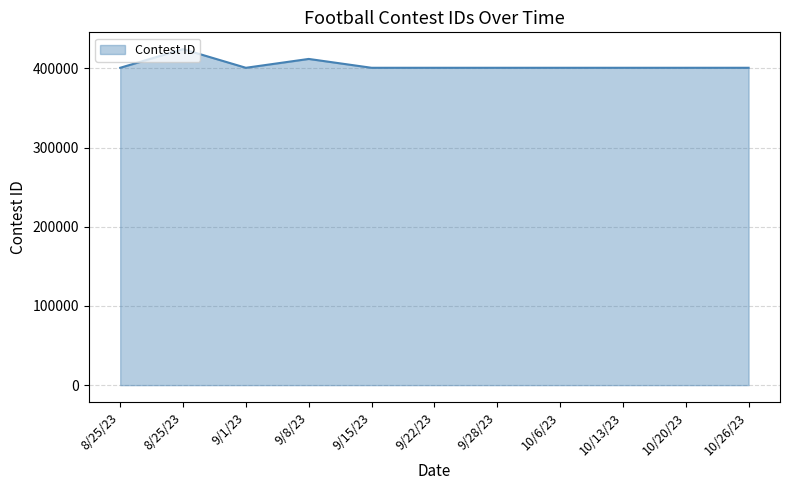

Read the value at 10/20/23, to the nearest 10.

400760